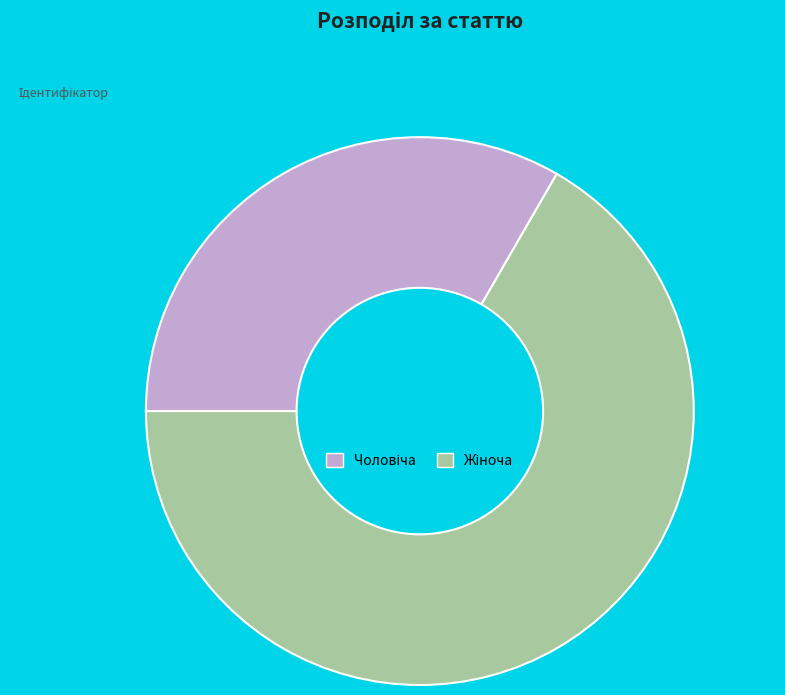

Is there any slice that represents more than half of the pie?

Yes